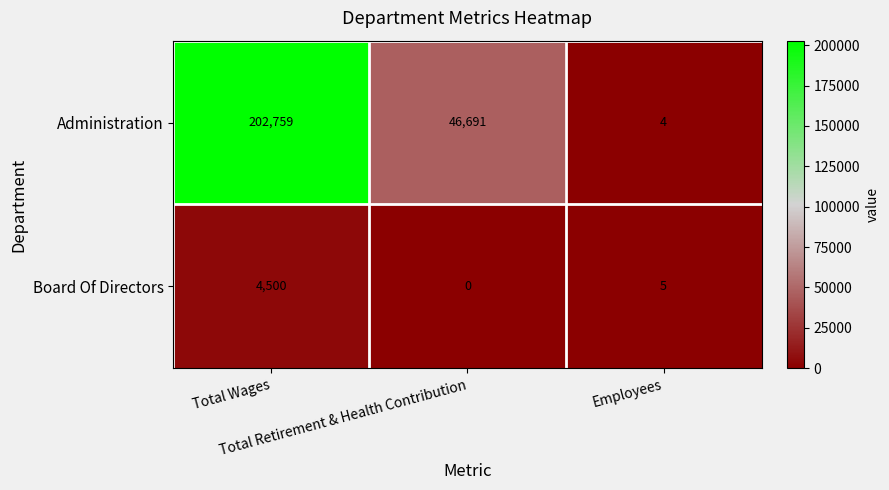

Which series changed the most between Total Wages and Employees?

Administration